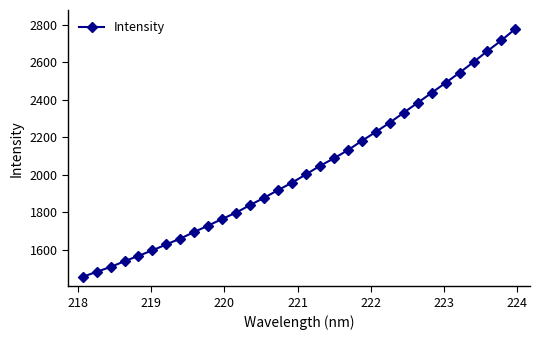

What is the minimum value shown in the chart?

1455.2